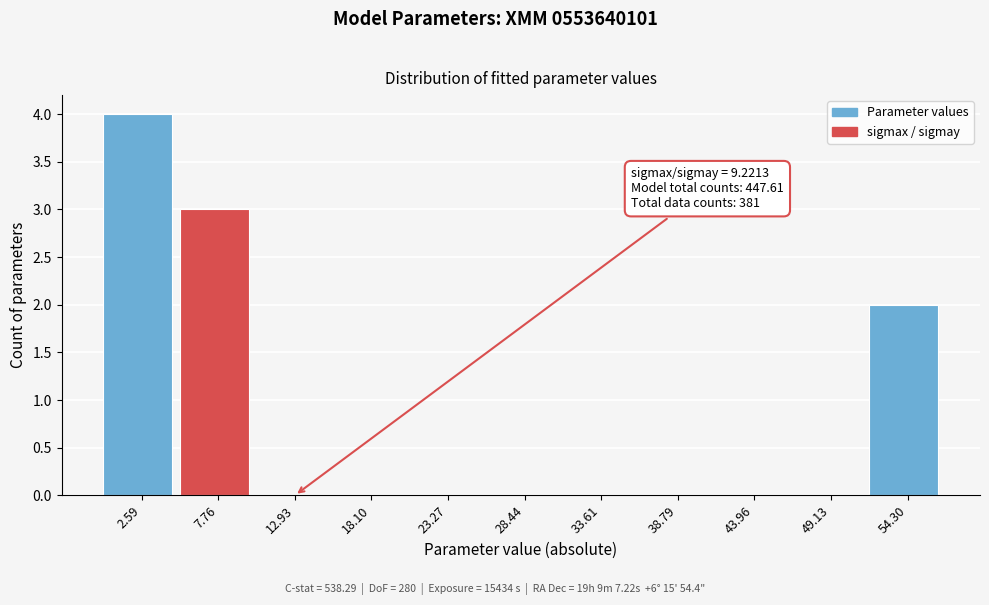

Which range on the x-axis has the tallest bar?

0 to 5